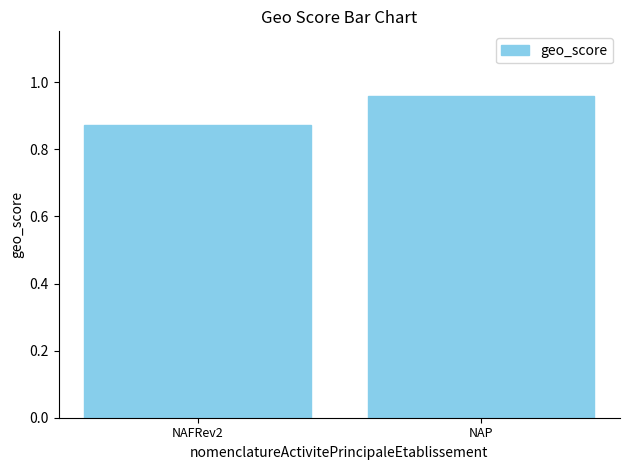

What is the label of the 2nd bar from the right?

NAFRev2